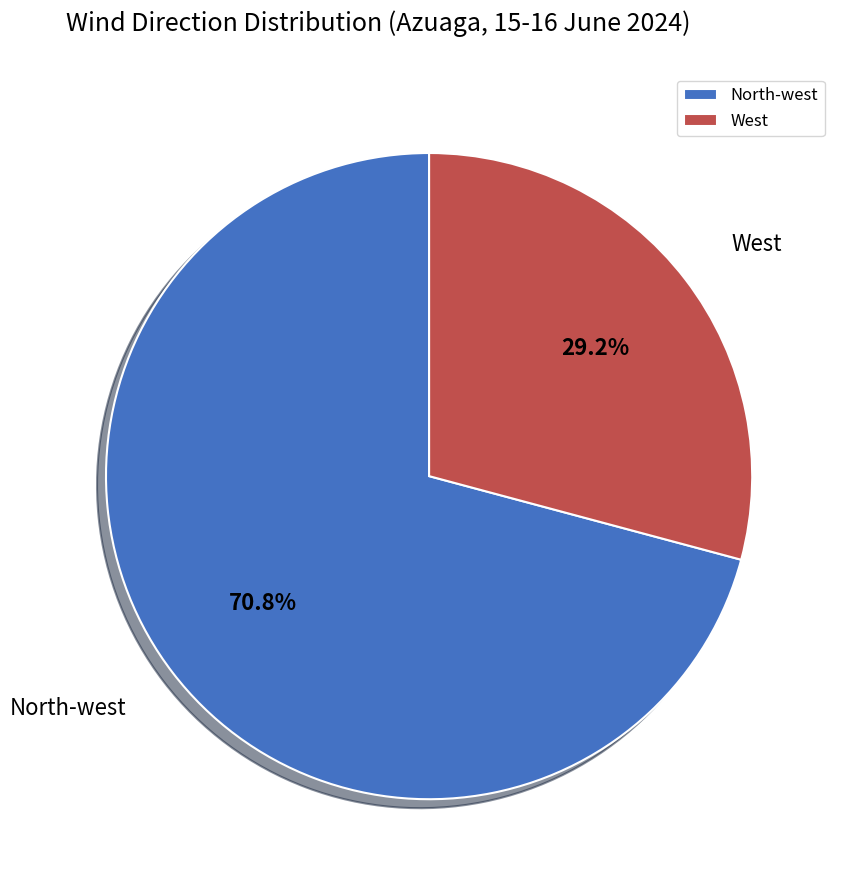

To the nearest percent, what percentage of the pie is West?

29%